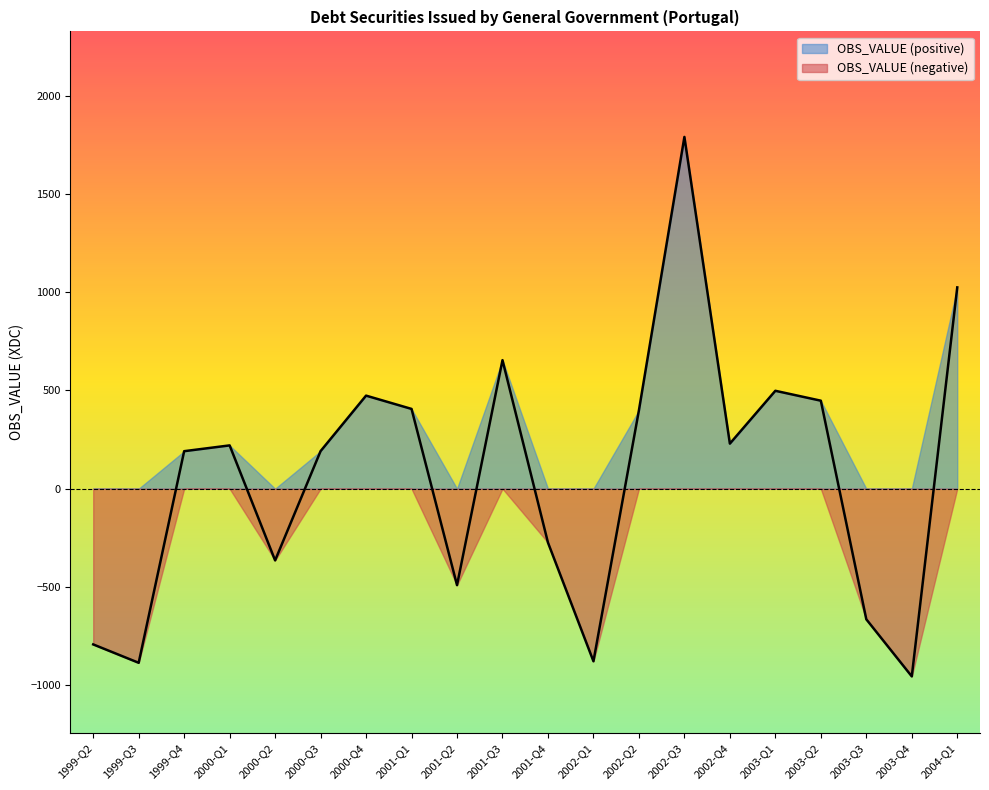

Reading left to right, list all the values displayed in this chart.

-792.2	-885.8	190.8	220.3	-364.8	191.2	473.5	405.9	-490.7	654.0	-274.3	-878.0	398.7	1789.7	229.3	498.1	447.7	-664.5	-955.0	1024.2